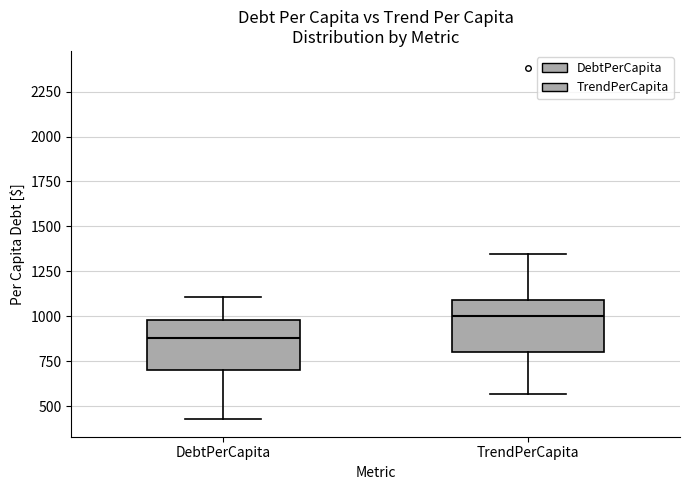

Where does the lower whisker of the box for DebtPerCapita end on the y-axis? The values are not printed on the chart, so give them approximately, as read against the axis.

450